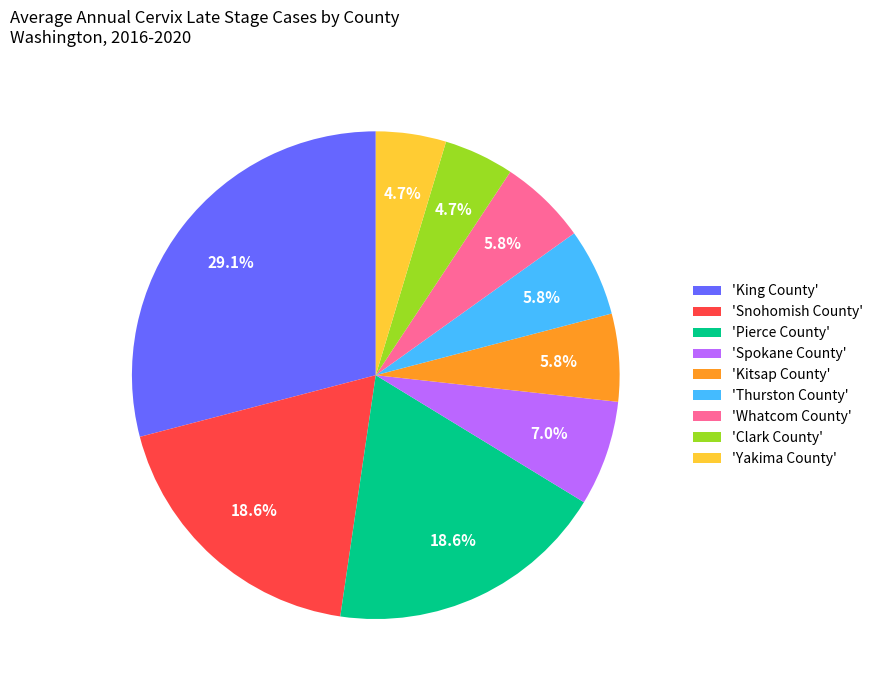

To the nearest percent, what is the difference between the largest and smallest slice percentages?

24%